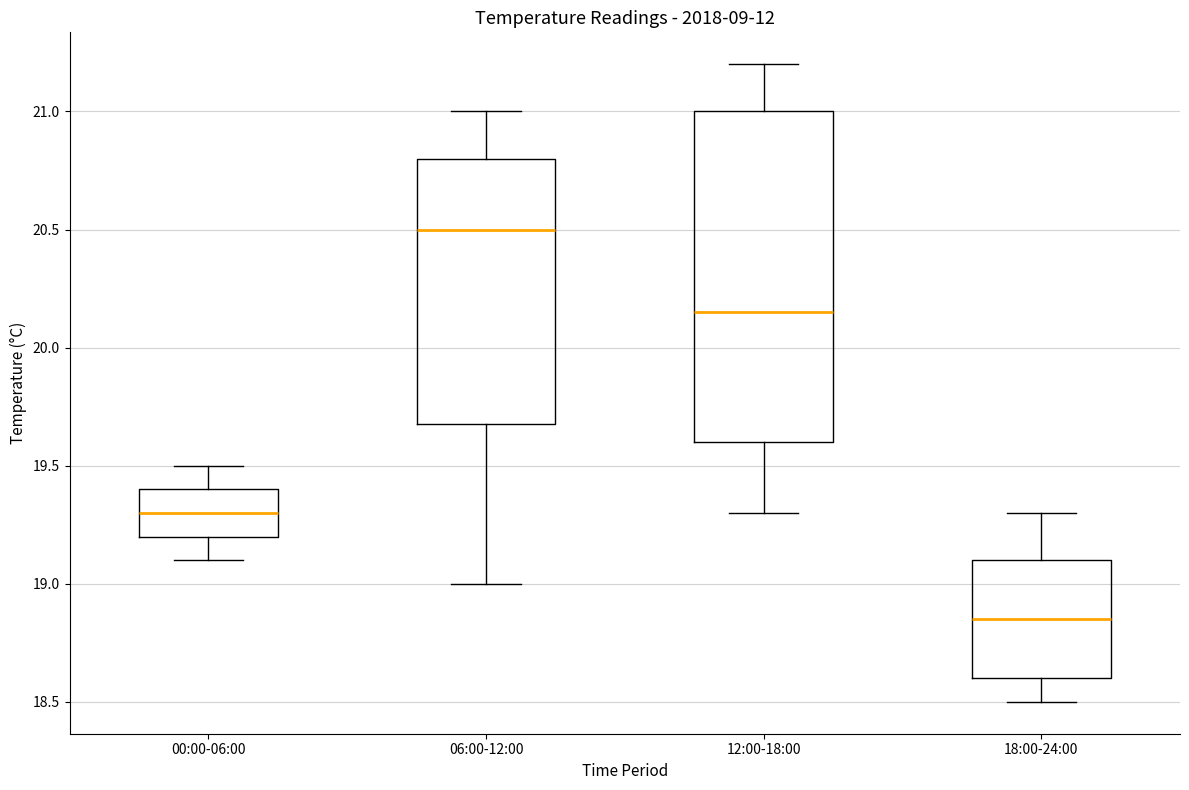

Reading left to right, transcribe this box plot: for each box, give where its median line is, the range the box spans, and where its two whiskers end, as read against the y-axis. The values are not printed on the chart, so give them approximately, as read against the axis.

00:00-06:00: median 19.30, box 19.20 to 19.40, whiskers 19.10 to 19.50
06:00-12:00: median 20.50, box 19.70 to 20.80, whiskers 19.00 to 21.00
12:00-18:00: median 20.15, box 19.60 to 21.00, whiskers 19.30 to 21.20
18:00-24:00: median 18.85, box 18.60 to 19.10, whiskers 18.50 to 19.30